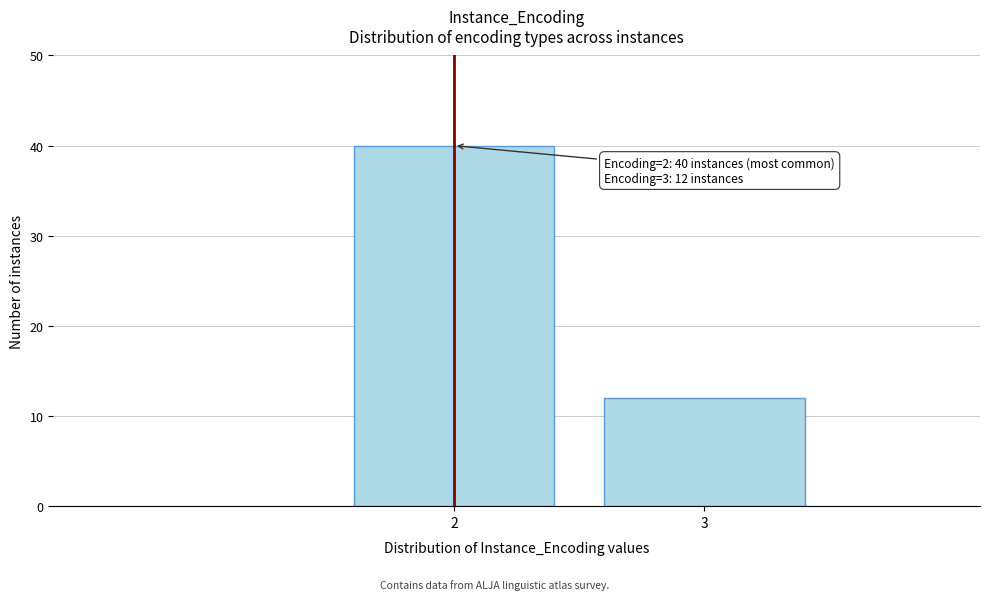

Reading left to right, transcribe all the data shown in this chart.

40	12